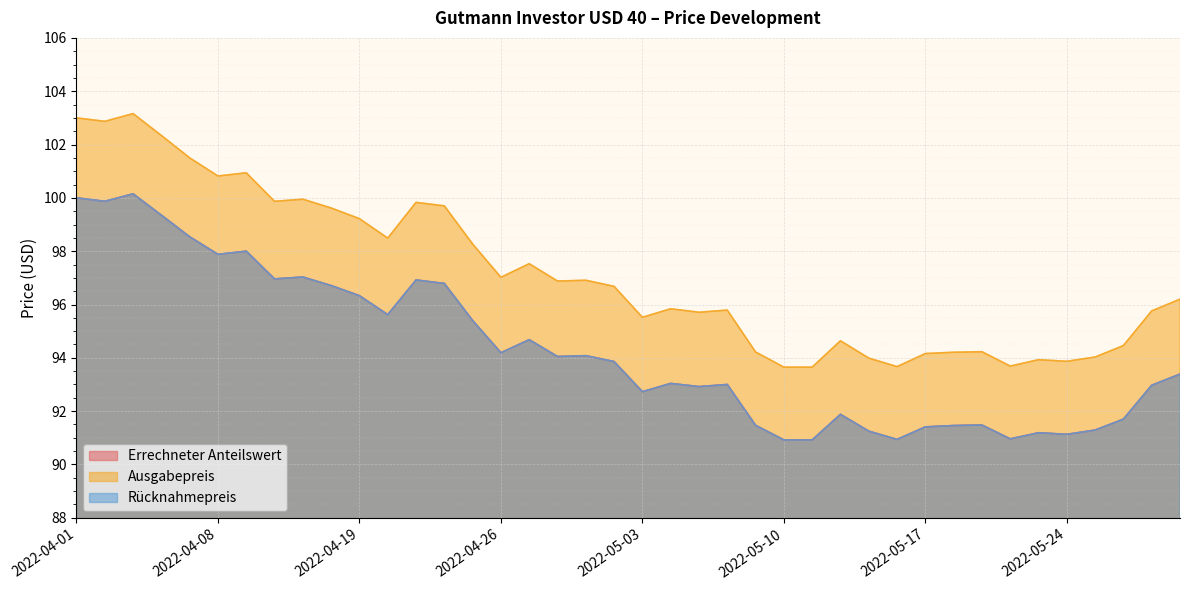

At which label is Rücknahmepreis closest to 95?

2022-04-27